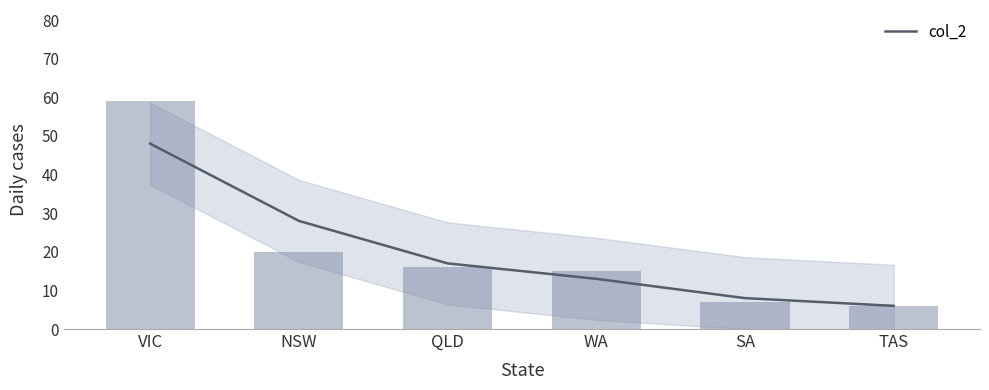

Reading left to right, list all the values displayed in this chart.

VIC=59	NSW=20	QLD=16	WA=15	SA=7	TAS=6